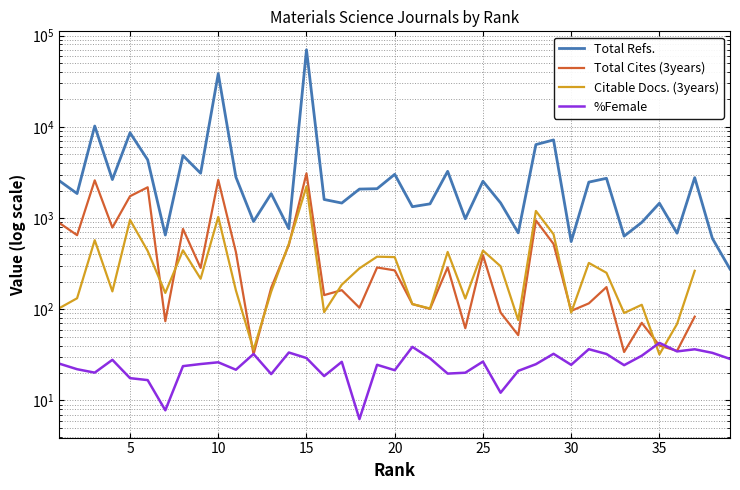

What are all the series names shown in the legend?

Total Refs., Total Cites (3years), Citable Docs. (3years), %Female